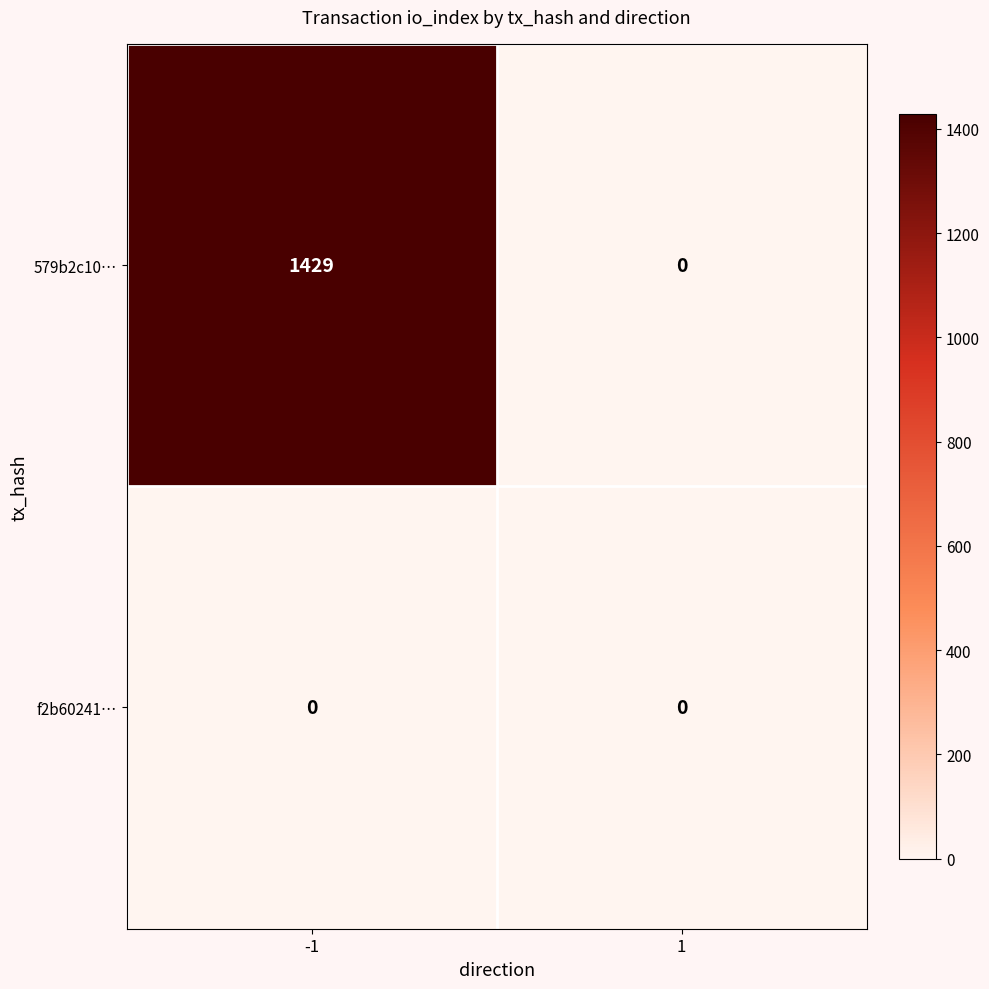

The 579b2c10… series shows 0 at 1. True or false?

True